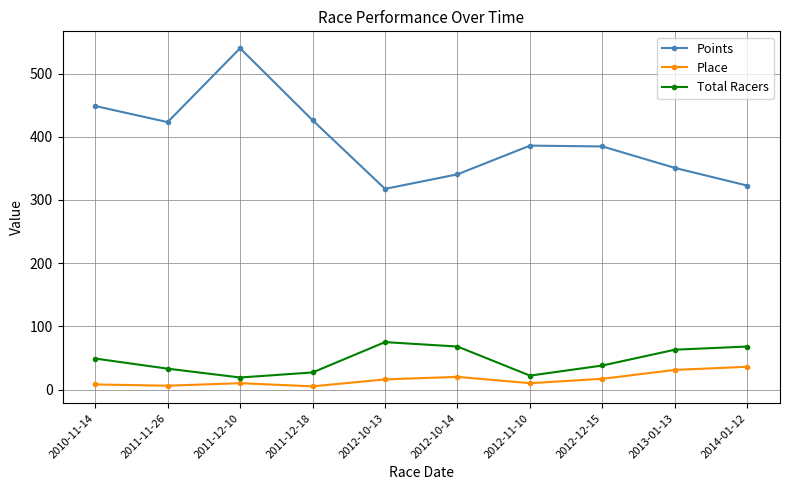

How many lines are shown in the chart?

3